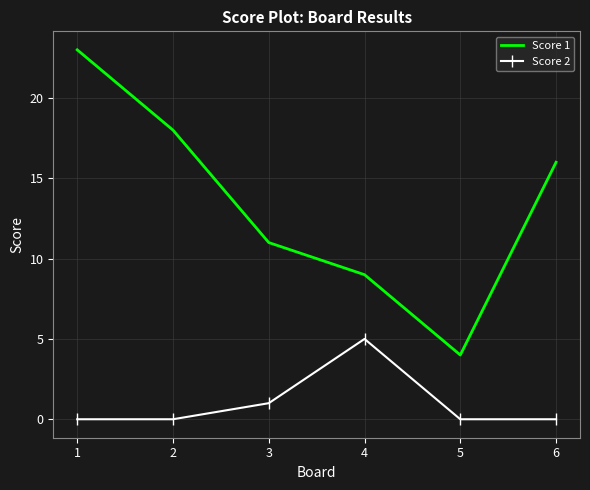

The Score 2 series shows 0 at 3. True or false?

False